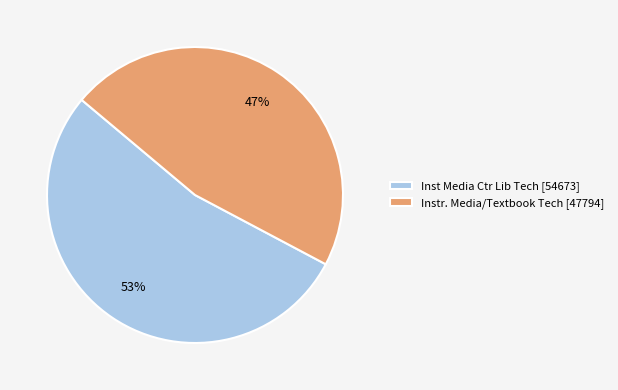

Count the number of slices in the pie.

2